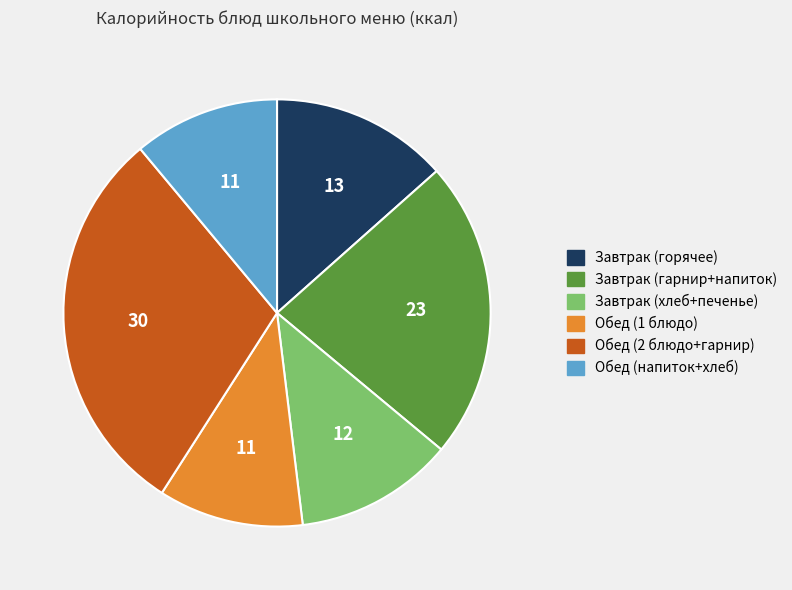

Is there any slice that represents more than half of the pie?

No